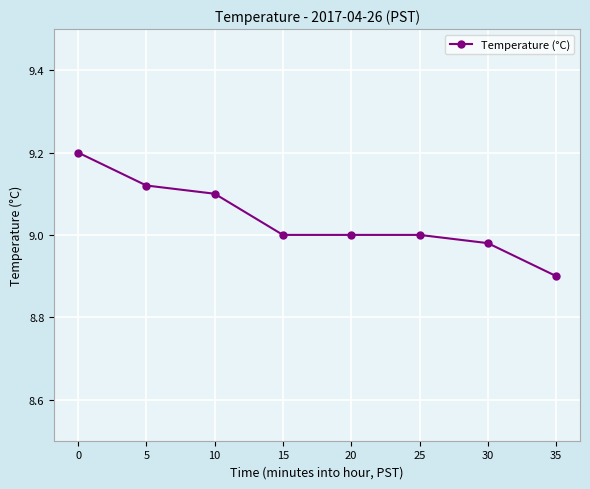

What is the ratio of the value at 0 to the value at 5?

1.0